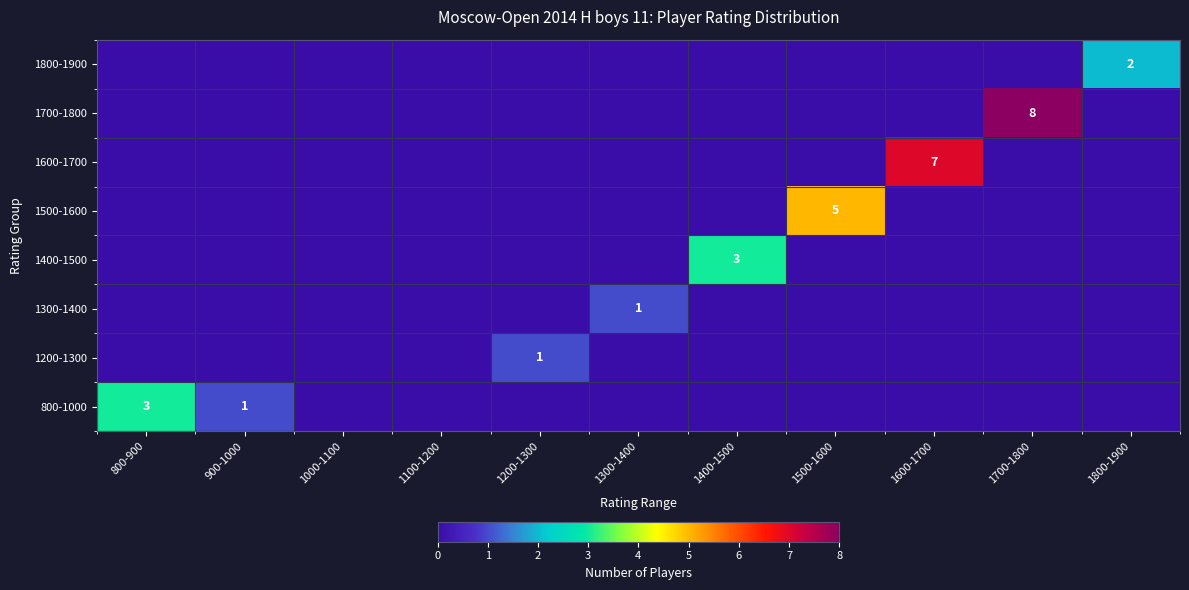

How many series are shown in this chart?

8